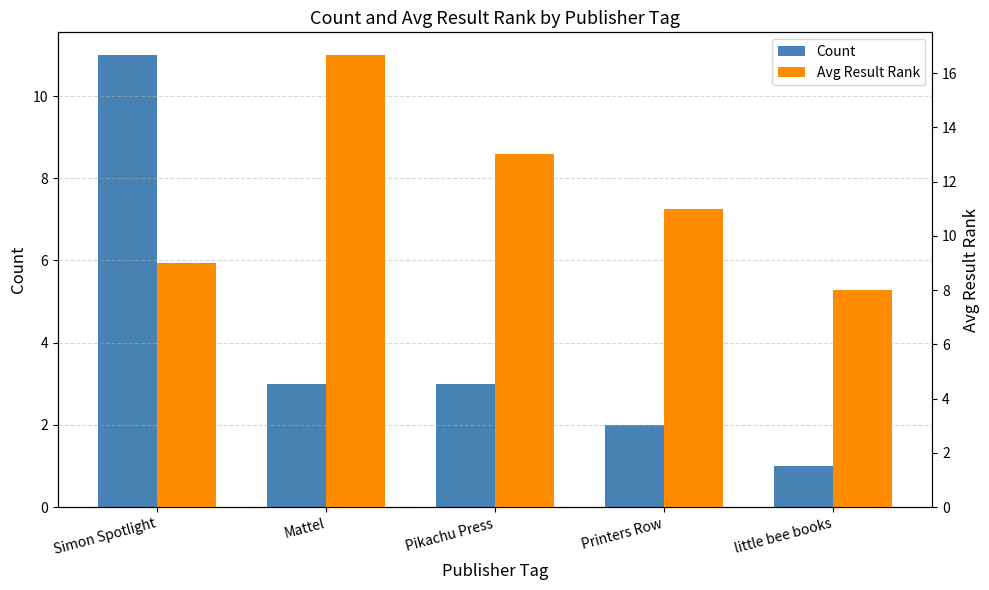

At which category is the sum across all series the highest?

Simon Spotlight